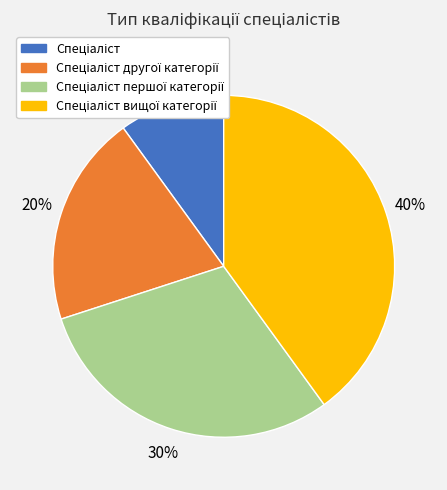

Is there any slice that represents more than half of the pie?

No